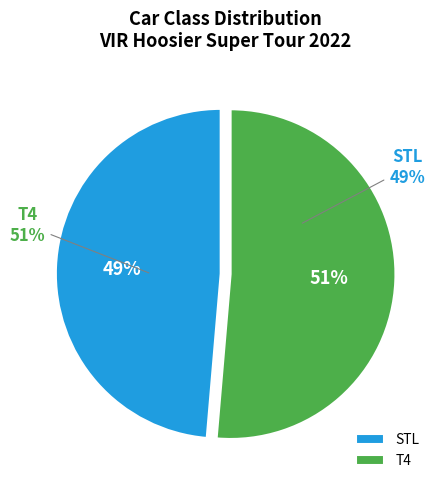

Count the number of slices in the pie.

2